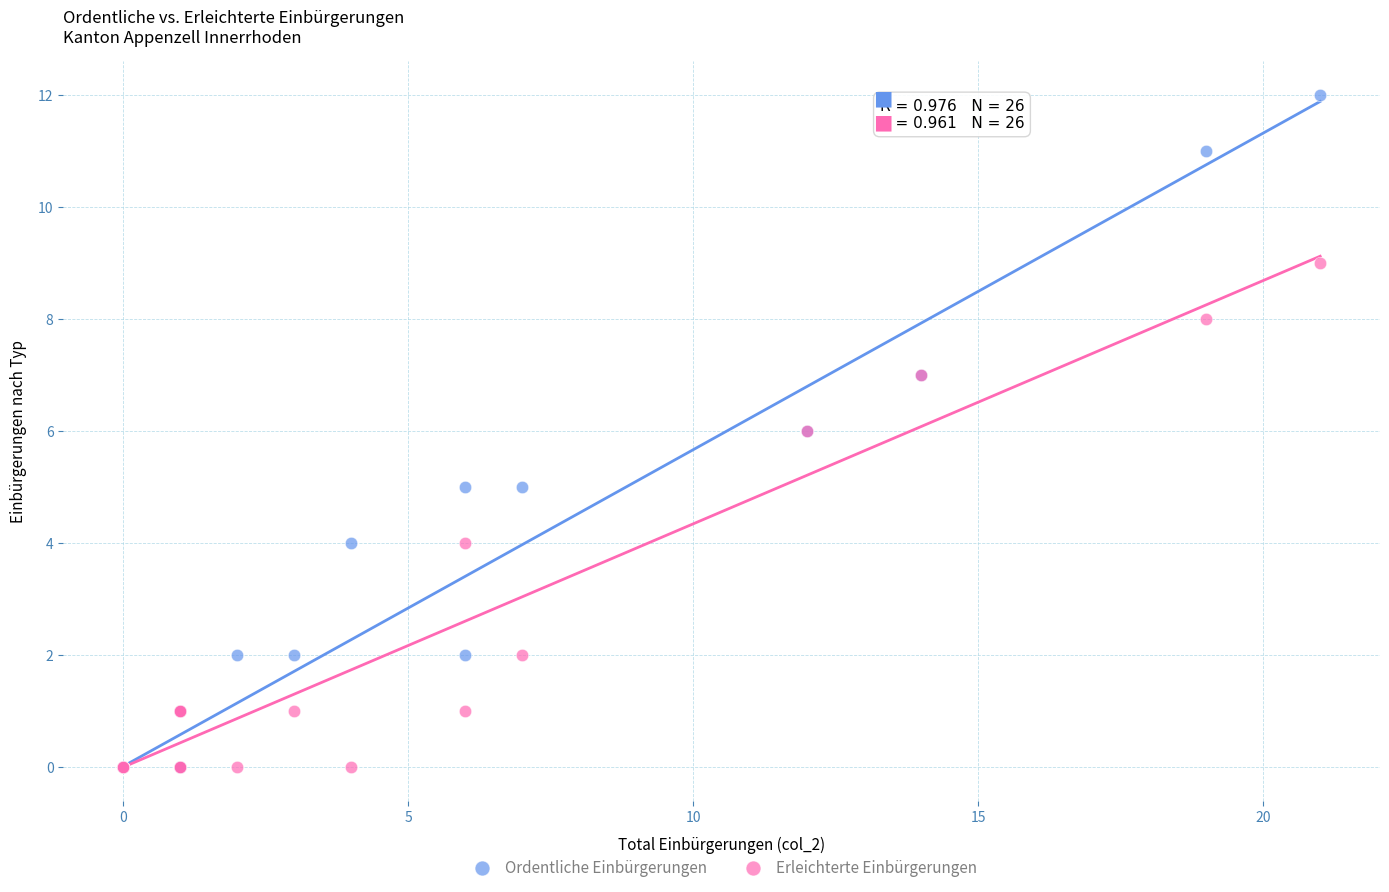

What are all the series names shown in the legend?

Ordentliche Einbürgerungen, Erleichterte Einbürgerungen